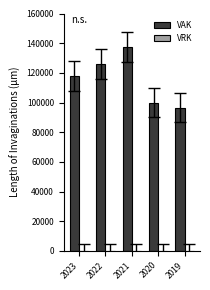

Which has a higher value, 2020 or 2019?

2020